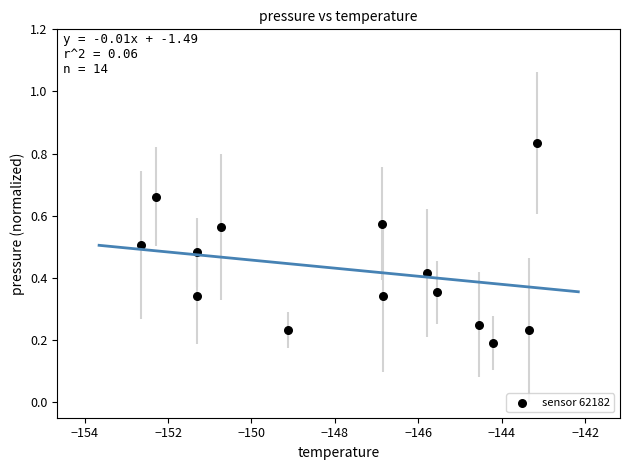

What is the range of X values (max minus min)?

9.5